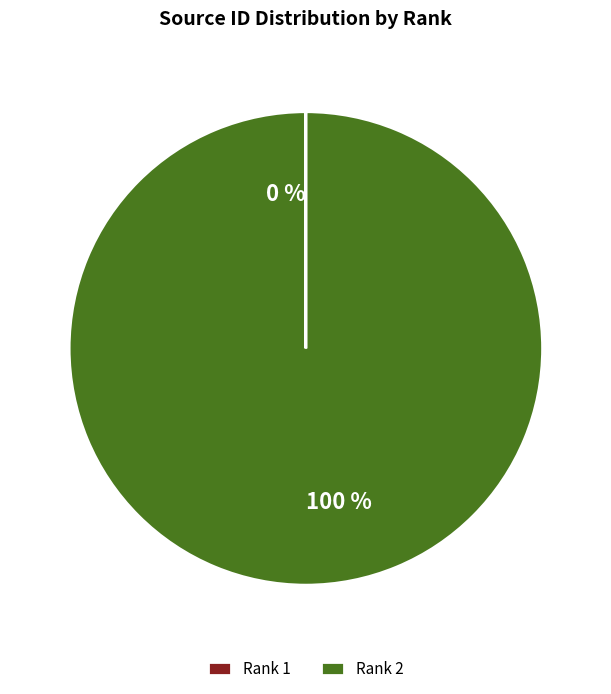

What is the largest slice in the pie chart?

Rank 2